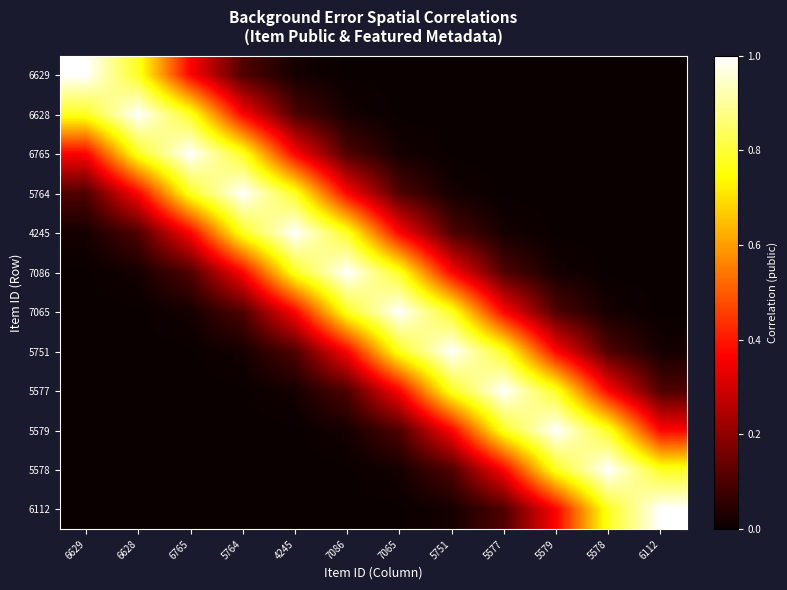

Reading left to right, what are all the values shown in this chart?

6629: 6629=1.0	6628=0.8	6765=0.4	5764=0.1	4245=0.0	7086=0.0	7065=0.0	5751=0.0	5577=0.0	5579=0.0	5578=0.0	6112=0.0
6628: 6629=0.8	6628=1.0	6765=0.8	5764=0.4	4245=0.1	7086=0.0	7065=0.0	5751=0.0	5577=0.0	5579=0.0	5578=0.0	6112=0.0
6765: 6629=0.4	6628=0.8	6765=1.0	5764=0.8	4245=0.4	7086=0.1	7065=0.0	5751=0.0	5577=0.0	5579=0.0	5578=0.0	6112=0.0
5764: 6629=0.1	6628=0.4	6765=0.8	5764=1.0	4245=0.8	7086=0.4	7065=0.1	5751=0.0	5577=0.0	5579=0.0	5578=0.0	6112=0.0
4245: 6629=0.0	6628=0.1	6765=0.4	5764=0.8	4245=1.0	7086=0.8	7065=0.4	5751=0.1	5577=0.0	5579=0.0	5578=0.0	6112=0.0
7086: 6629=0.0	6628=0.0	6765=0.1	5764=0.4	4245=0.8	7086=1.0	7065=0.8	5751=0.4	5577=0.1	5579=0.0	5578=0.0	6112=0.0
7065: 6629=0.0	6628=0.0	6765=0.0	5764=0.1	4245=0.4	7086=0.8	7065=1.0	5751=0.8	5577=0.4	5579=0.1	5578=0.0	6112=0.0
5751: 6629=0.0	6628=0.0	6765=0.0	5764=0.0	4245=0.1	7086=0.4	7065=0.8	5751=1.0	5577=0.8	5579=0.4	5578=0.1	6112=0.0
5577: 6629=0.0	6628=0.0	6765=0.0	5764=0.0	4245=0.0	7086=0.1	7065=0.4	5751=0.8	5577=1.0	5579=0.8	5578=0.4	6112=0.1
5579: 6629=0.0	6628=0.0	6765=0.0	5764=0.0	4245=0.0	7086=0.0	7065=0.1	5751=0.4	5577=0.8	5579=1.0	5578=0.8	6112=0.4
5578: 6629=0.0	6628=0.0	6765=0.0	5764=0.0	4245=0.0	7086=0.0	7065=0.0	5751=0.1	5577=0.4	5579=0.8	5578=1.0	6112=0.8
6112: 6629=0.0	6628=0.0	6765=0.0	5764=0.0	4245=0.0	7086=0.0	7065=0.0	5751=0.0	5577=0.1	5579=0.4	5578=0.8	6112=1.0